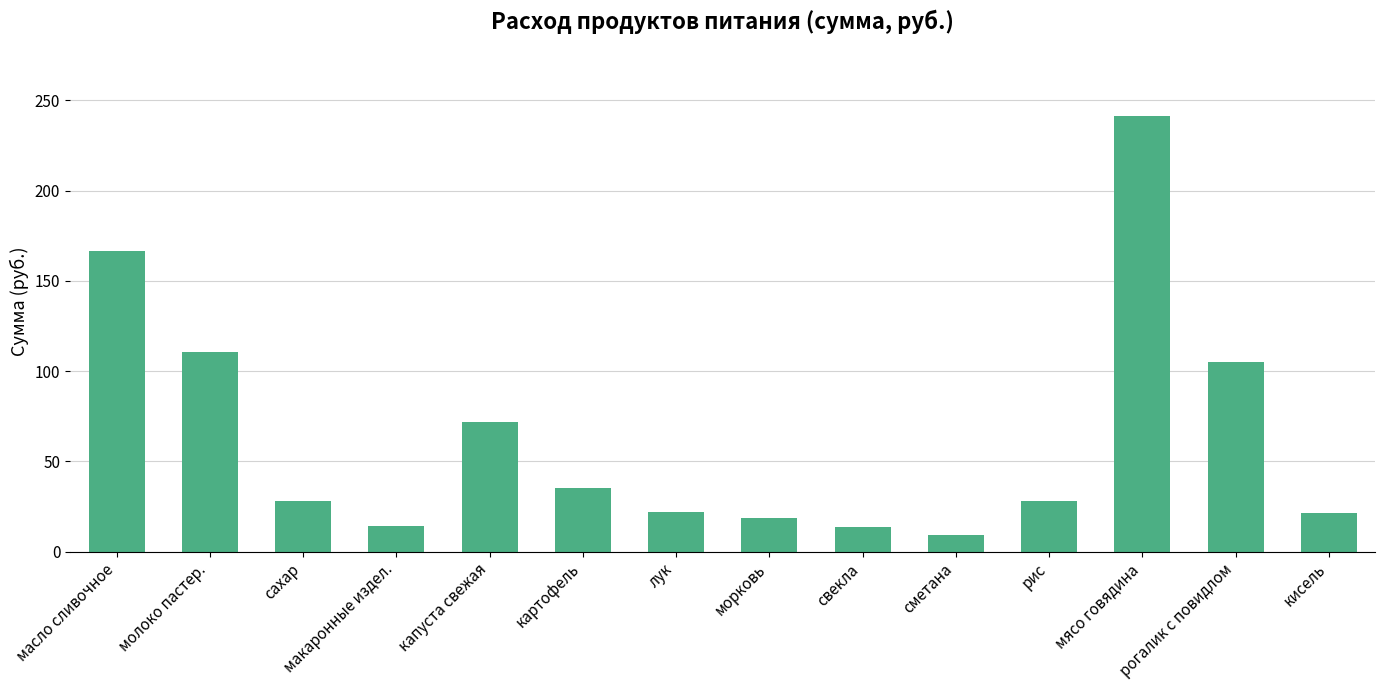

What is the label of the 12th bar from the left?

мясо говядина